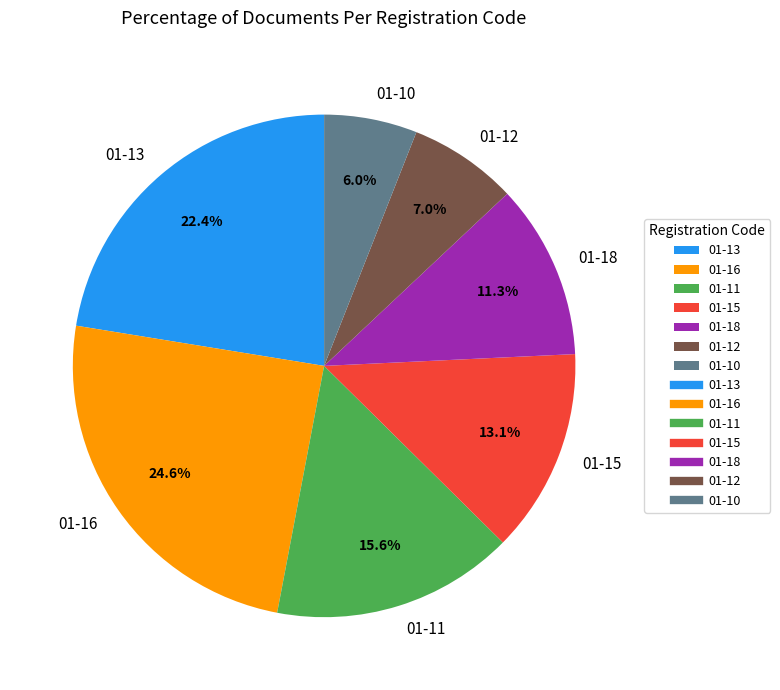

Is there any slice that represents more than half of the pie?

No